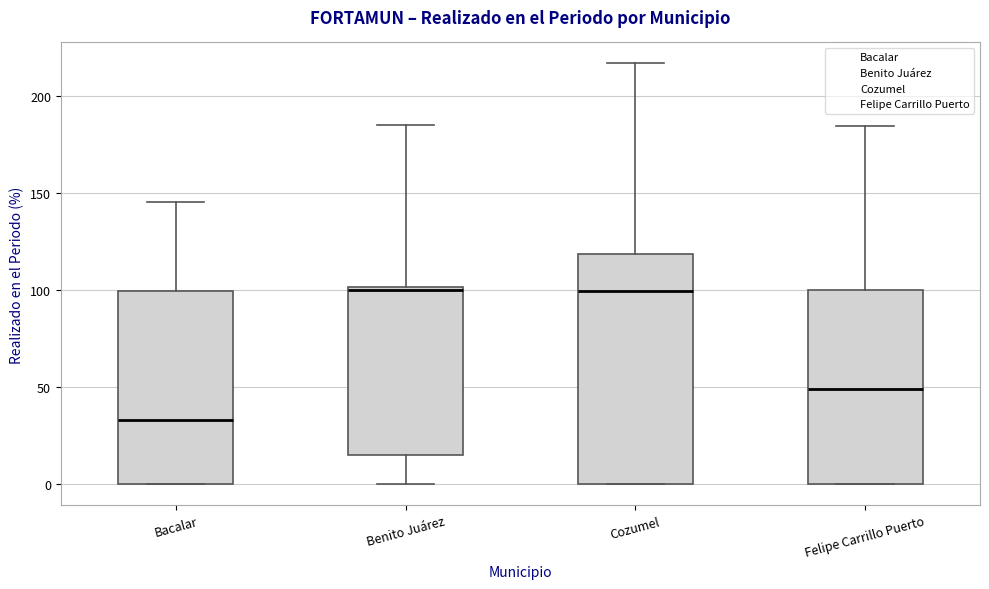

Reading left to right, read every box against the y-axis: the position of its median line, the range the box covers, and the ends of its whiskers. The values are not printed on the chart, so give them approximately, as read against the axis.

Bacalar: median 35, box 0 to 100, whiskers 0 to 145
Benito Juárez: median 100 (just below the box's upper edge), box 15 to 100, whiskers 0 to 185
Cozumel: median 100, box 0 to 120, whiskers 0 to 215
Felipe Carrillo Puerto: median 50, box 0 to 100, whiskers 0 to 185